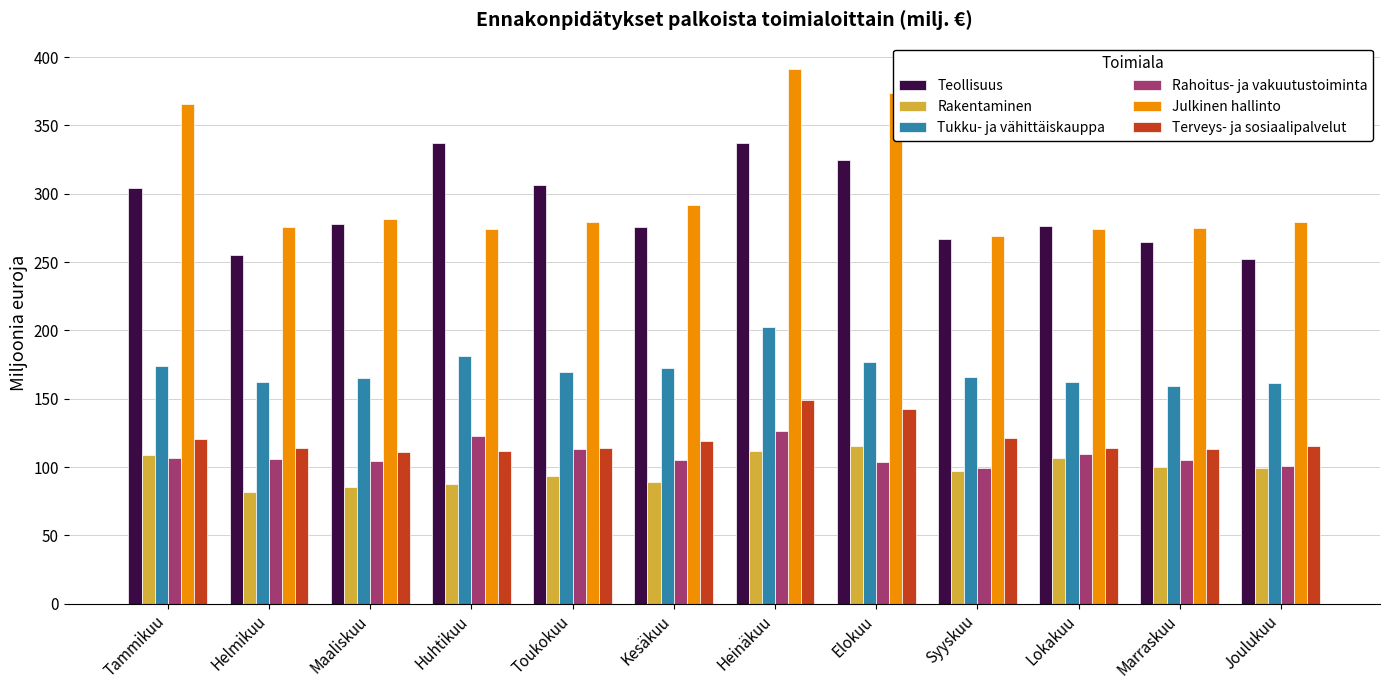

What is the spread (max minus min) of values at Syyskuu?

172.4